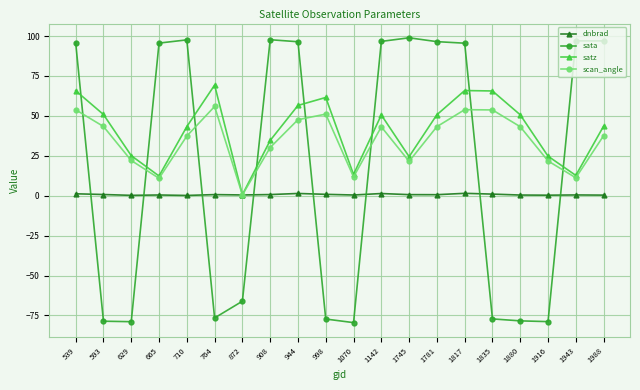

At which label is scan_angle closest to 28?

908